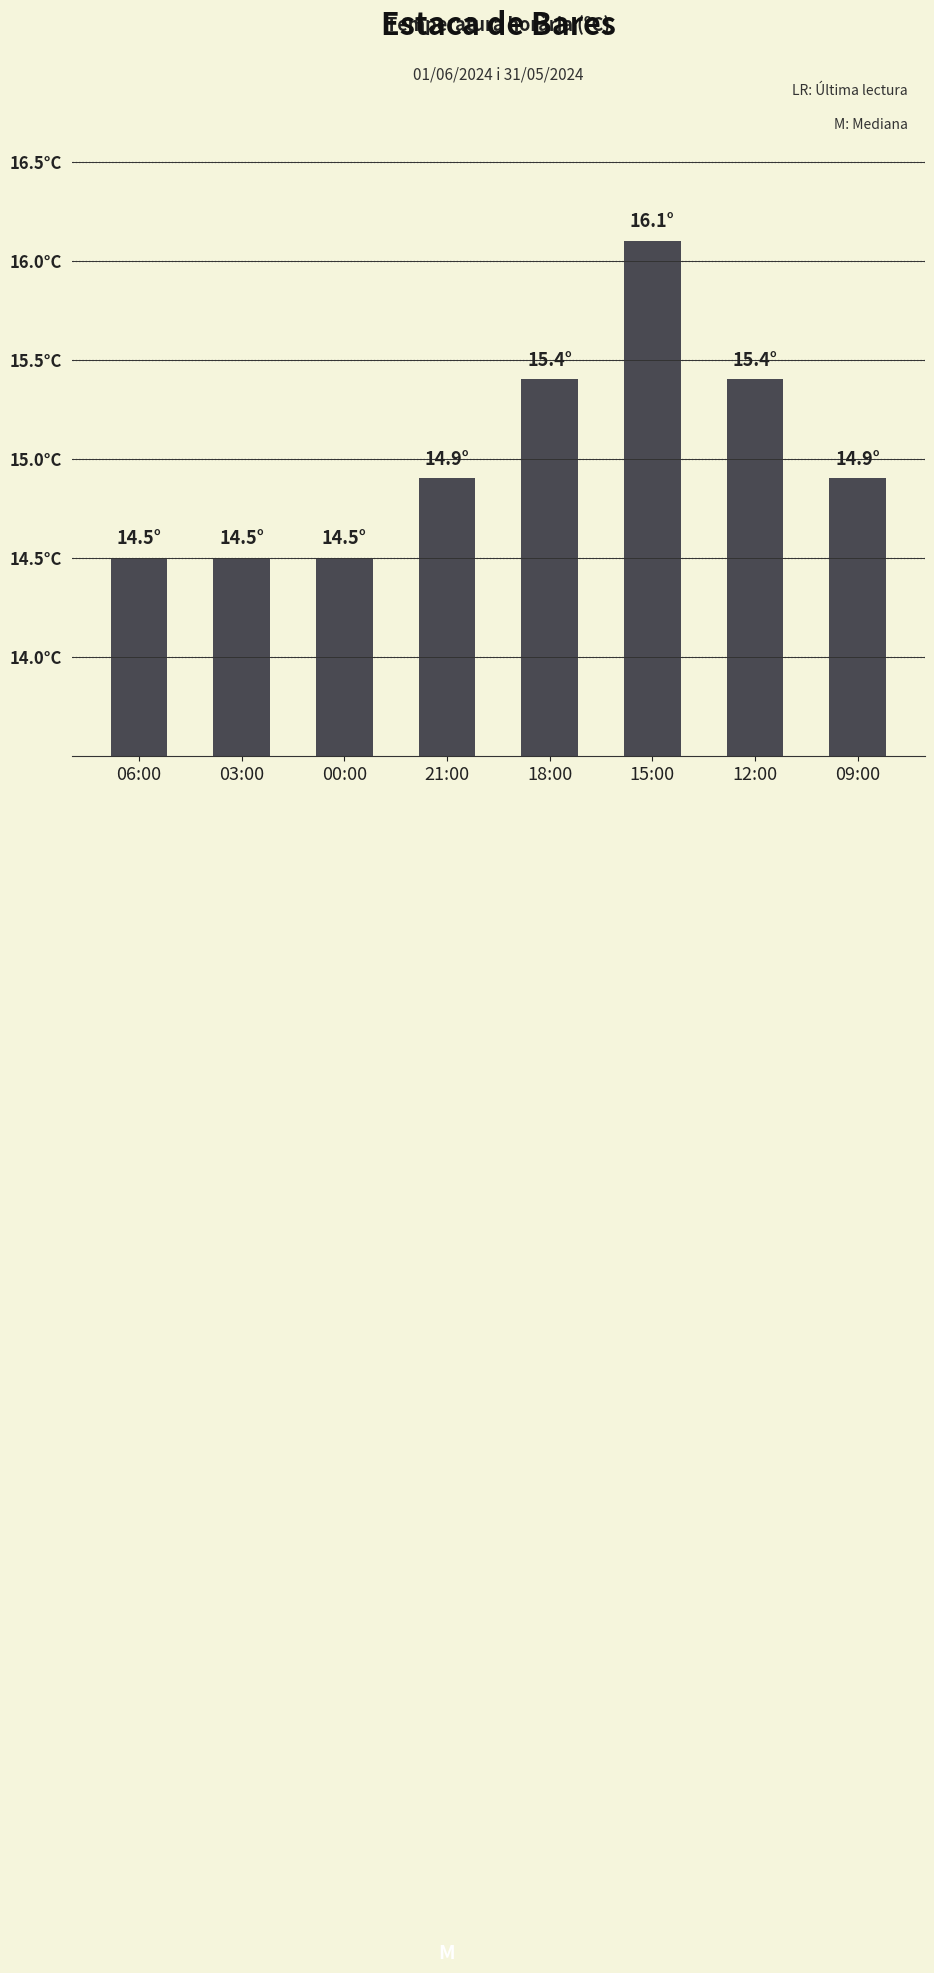

The chart shows a value of 14.9 at 21:00. True or false?

True